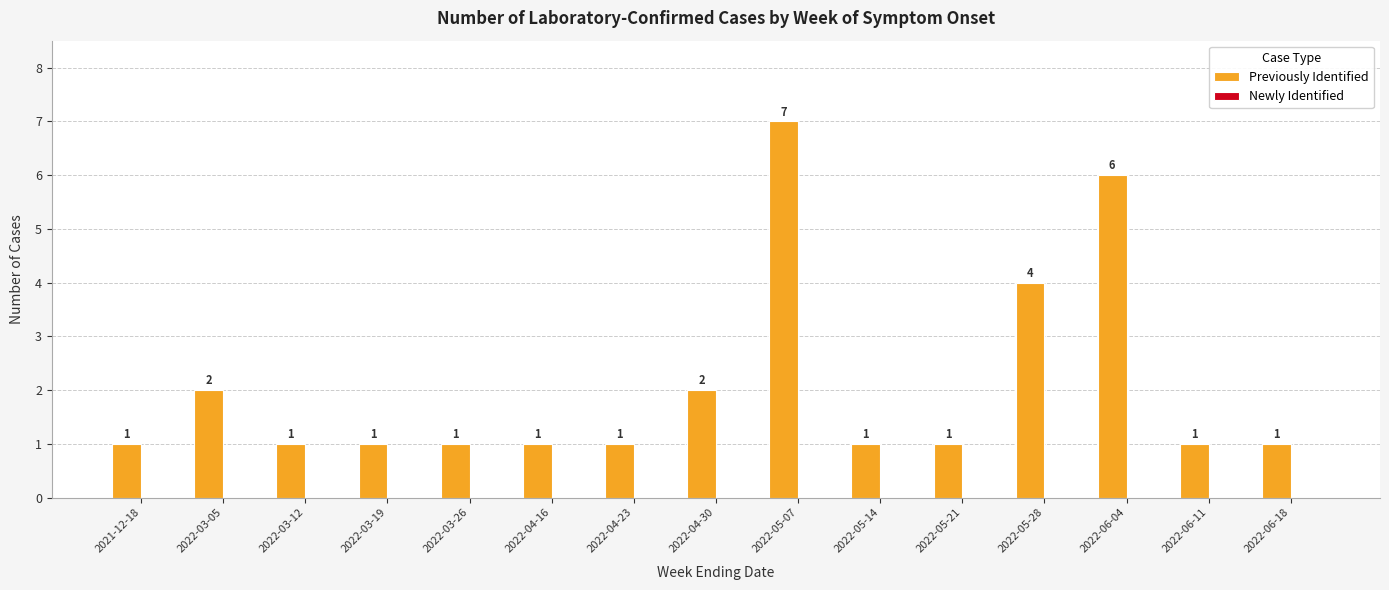

Count the values in the range 1 to 2.

12